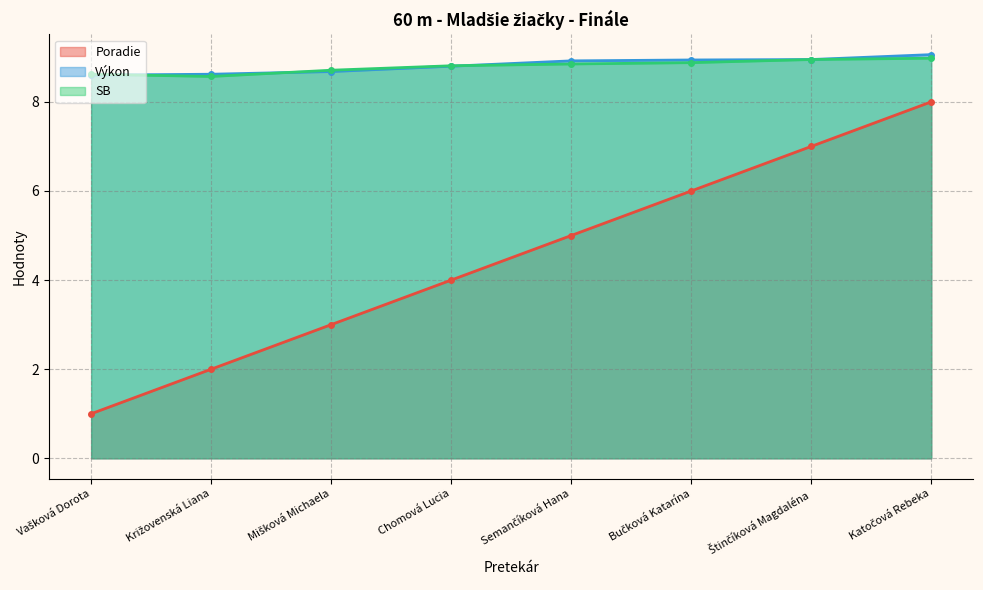

Is the value of Poradie at Katočová Rebeka greater than the value of Výkon at Mišková Michaela?

No